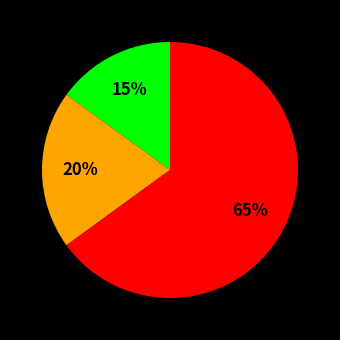

To the nearest percent, what is the difference between the largest and smallest slice percentages?

50%